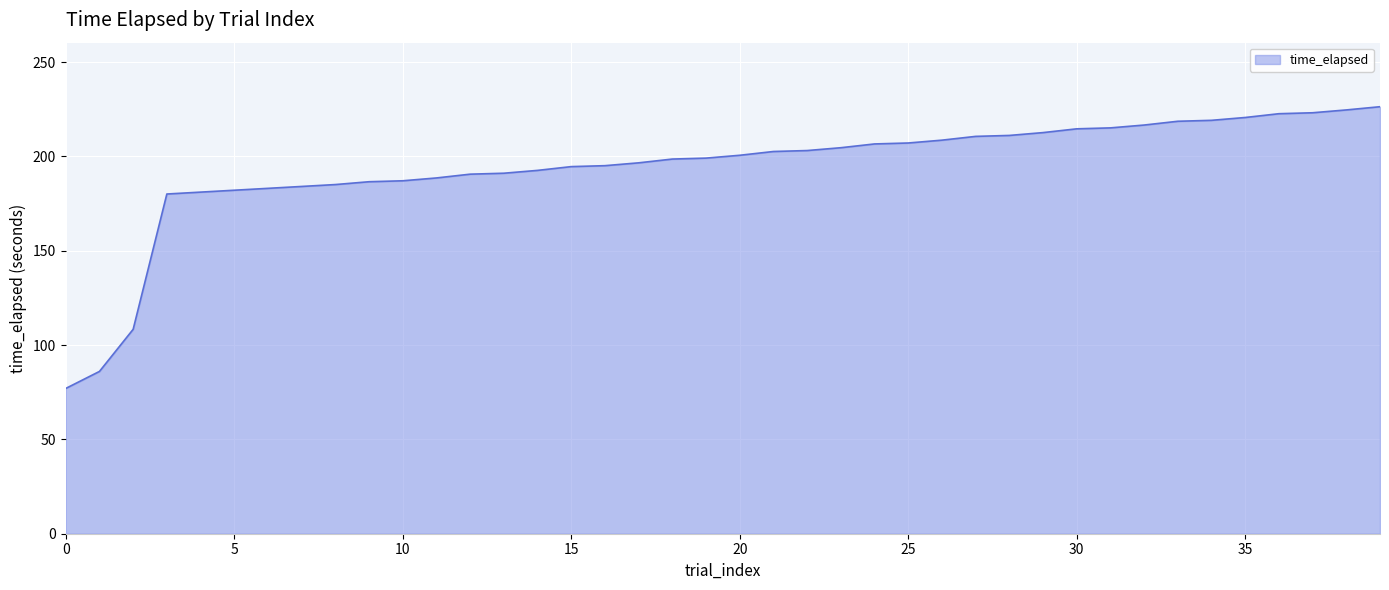

What is the greatest value displayed?

226.3